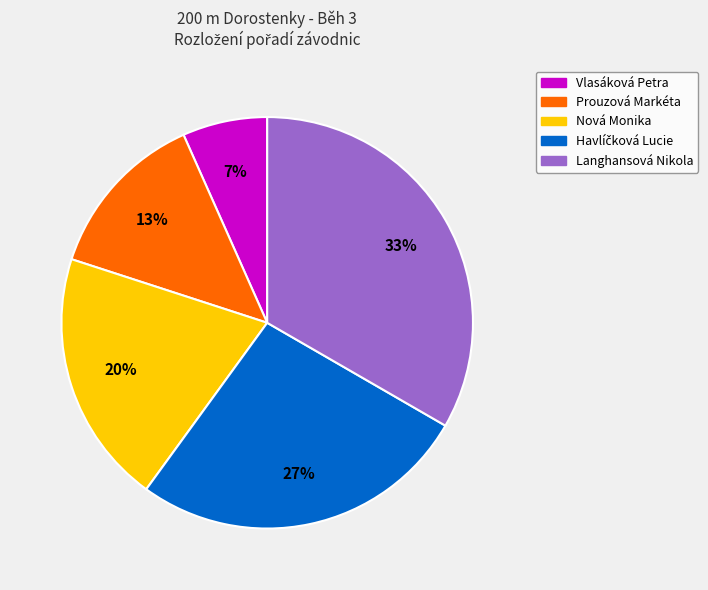

How many slices are in this pie chart?

5